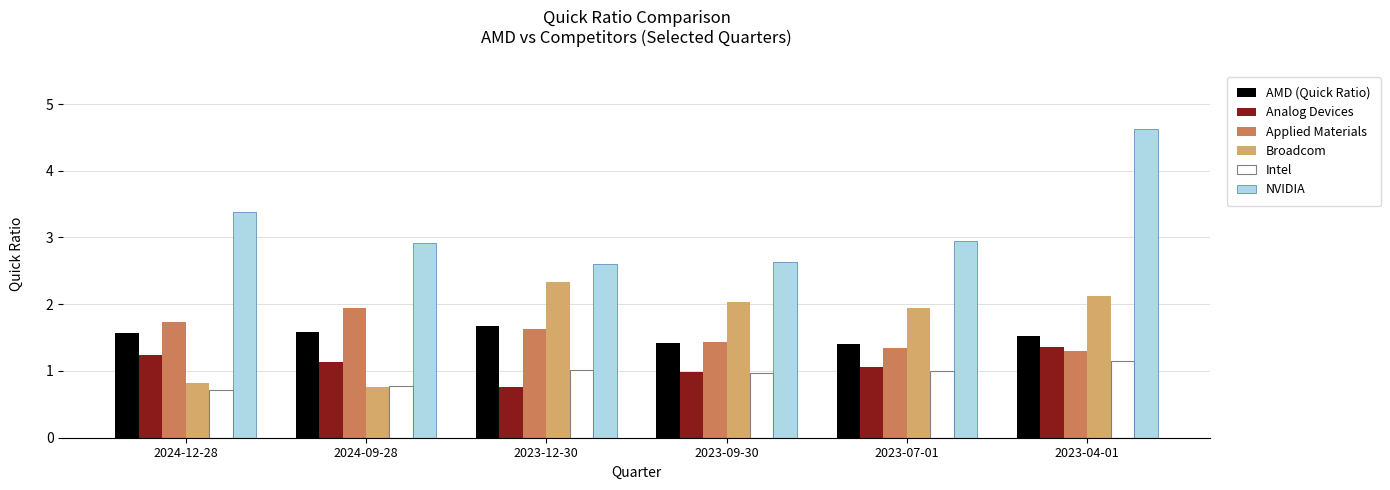

List the series in order of their peak value, lowest first.

Intel, Analog Devices, AMD (Quick Ratio), Applied Materials, Broadcom, NVIDIA